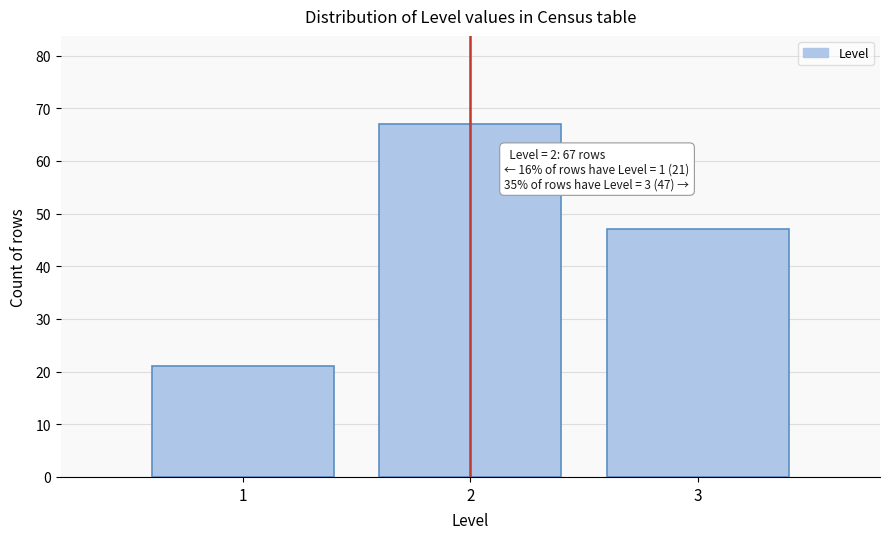

Which range on the x-axis has the tallest bar?

1.5 to 2.5